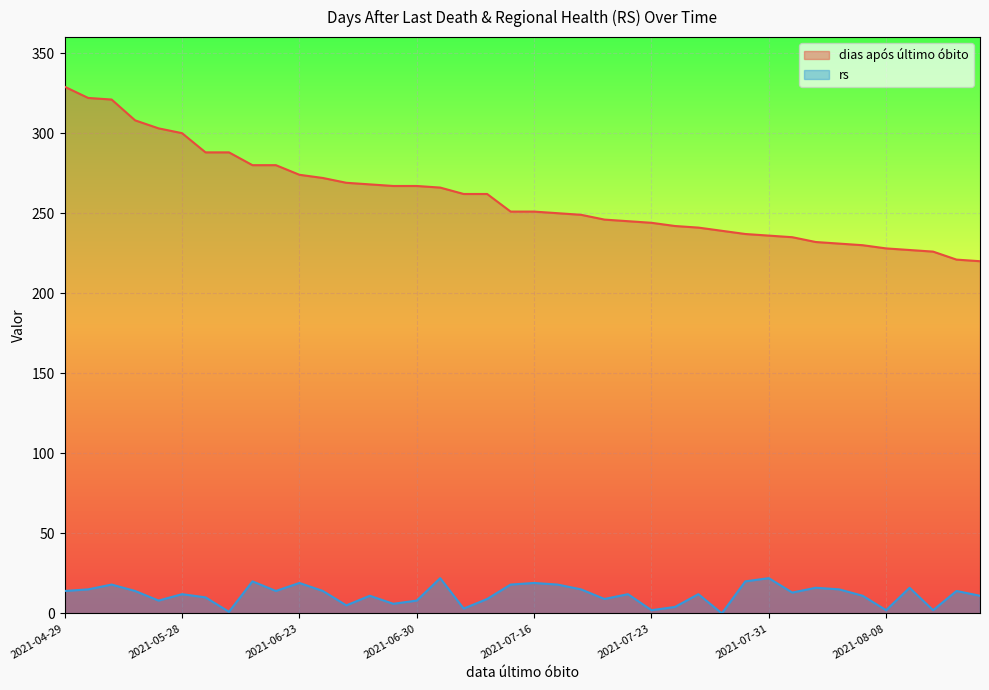

The value of dias após último óbito at 2021-05-25 is 424. True or false?

False